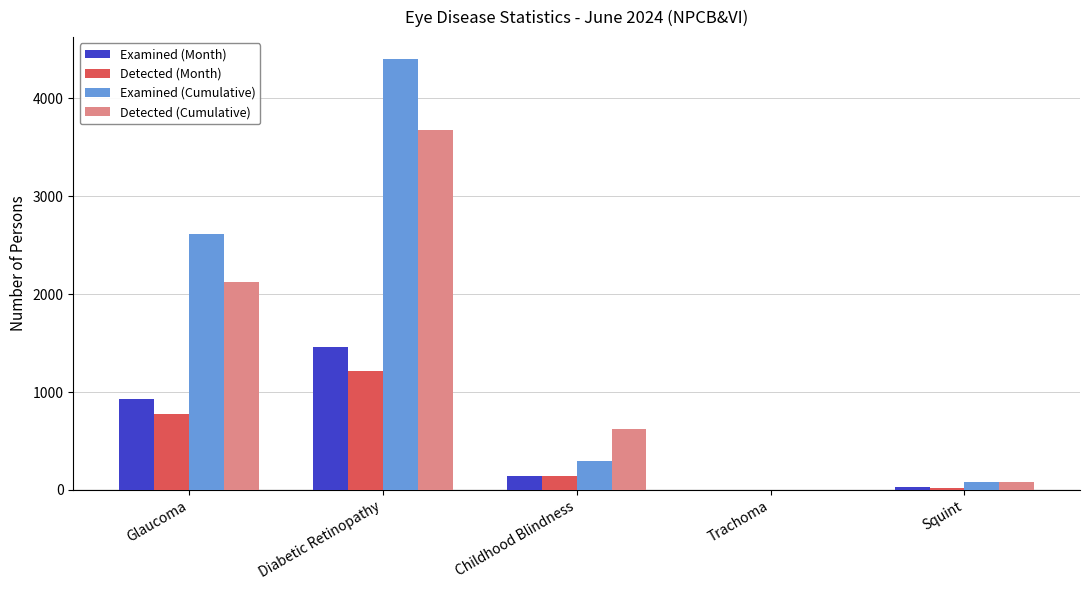

True or false: Examined (Month) has a value of -982 at Trachoma.

False